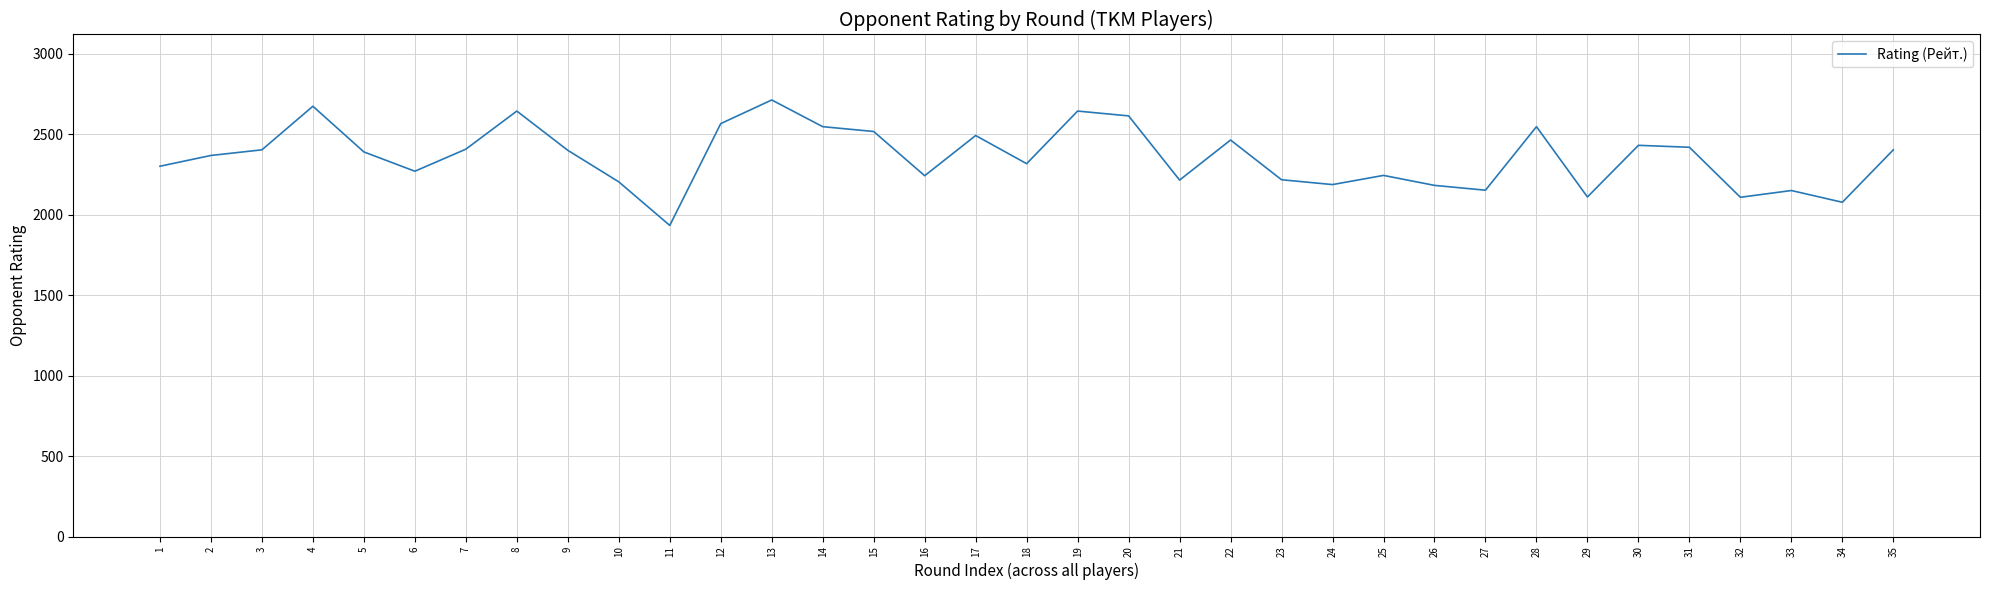

What is the greatest value displayed?

2714